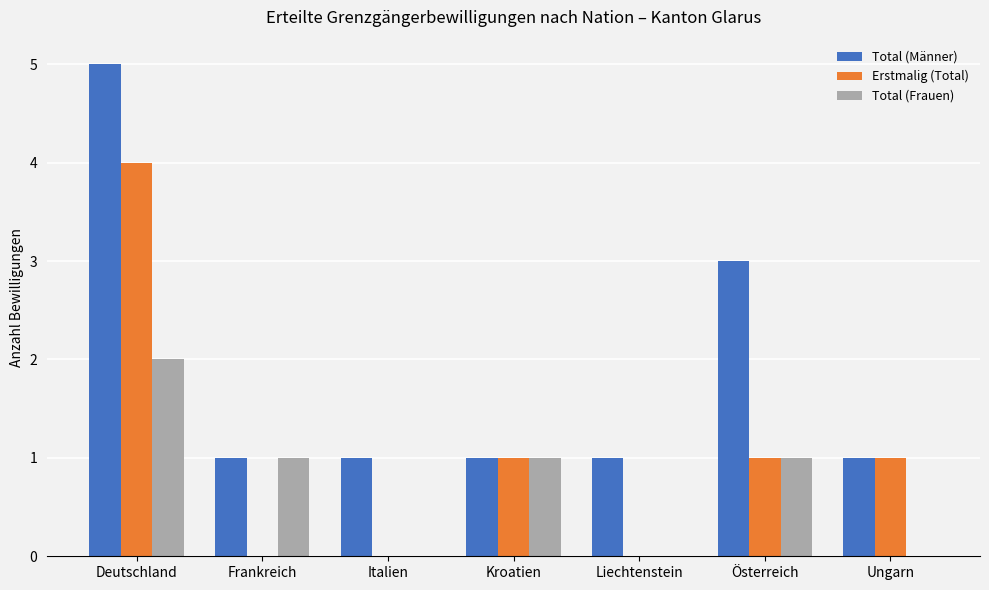

What is the maximum value shown in the chart?

5